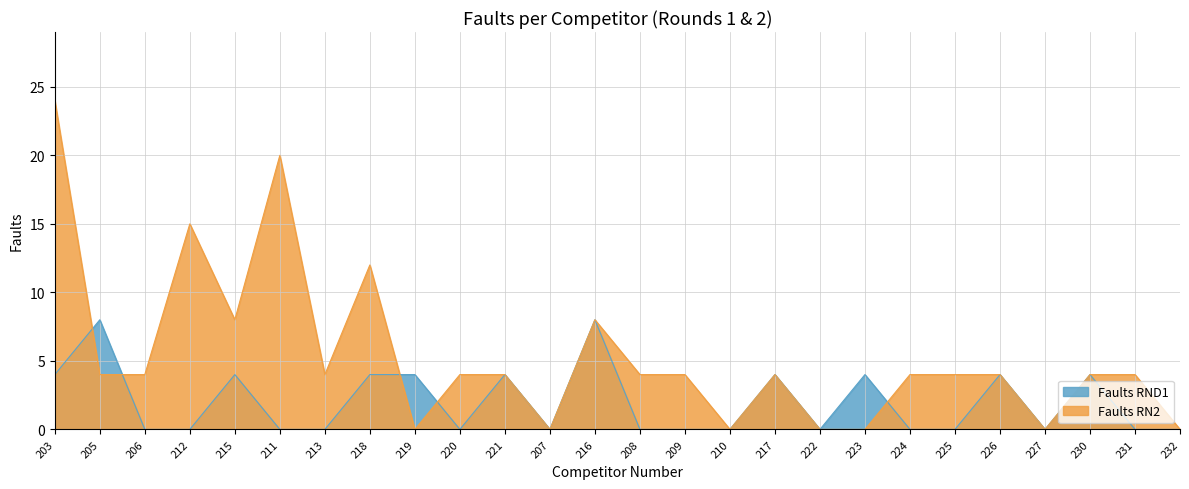

Reading left to right, extract all data points from this chart.

Faults RND1: 203=4	205=8	206=0	212=0	215=4	211=0	213=0	218=4	219=4	220=0	221=4	207=0	216=8	208=0	209=0	210=0	217=4	222=0	223=4	224=0	225=0	226=4	227=0	230=4	231=0	232=0
Faults RN2: 203=24	205=4	206=4	212=15	215=8	211=20	213=4	218=12	219=0	220=4	221=4	207=0	216=8	208=4	209=4	210=0	217=4	222=0	223=0	224=4	225=4	226=4	227=0	230=4	231=4	232=0